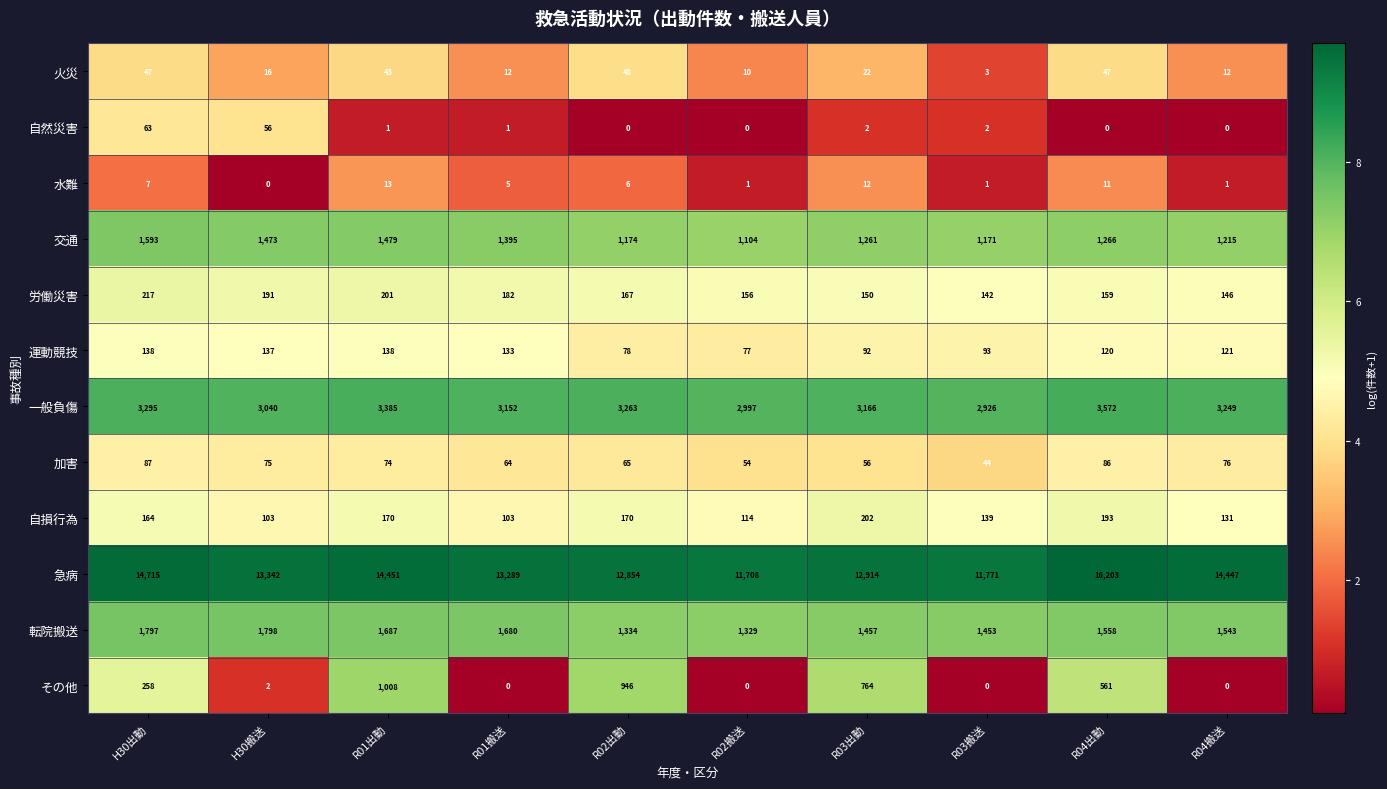

Which category has the highest value across all series?

R04出動